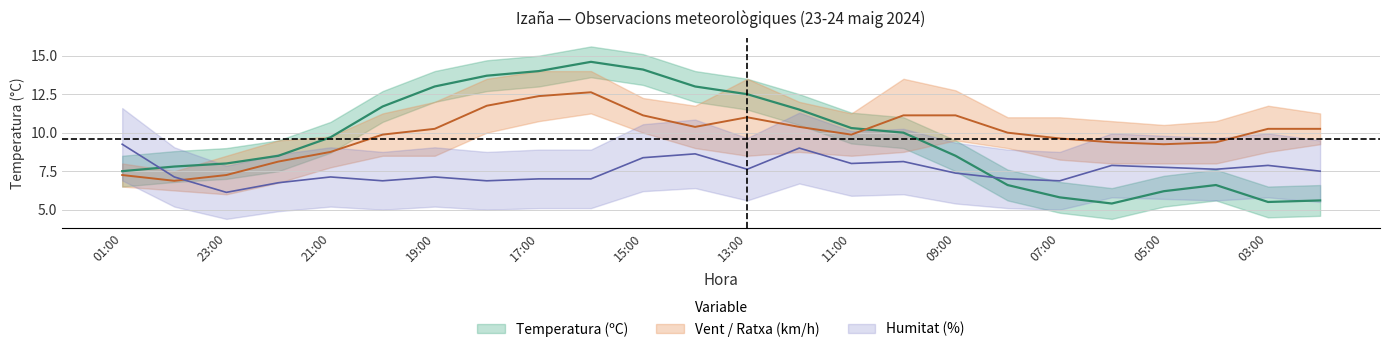

Which series has the widest spread of values?

Temperatura (ºC)